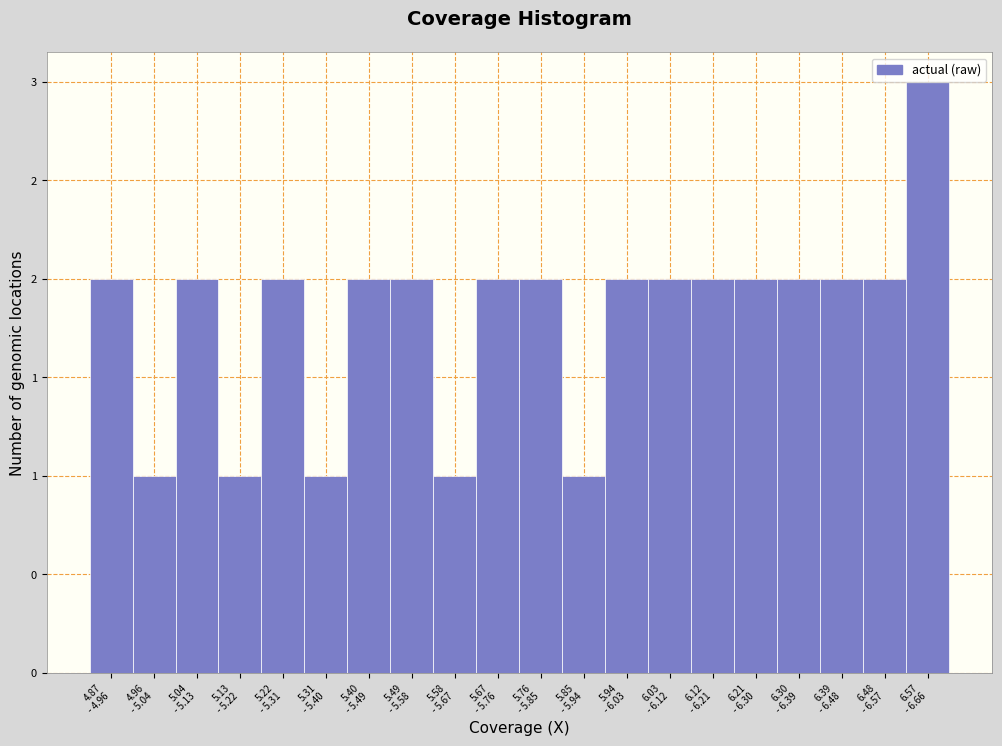

Are the bars horizontal?

No